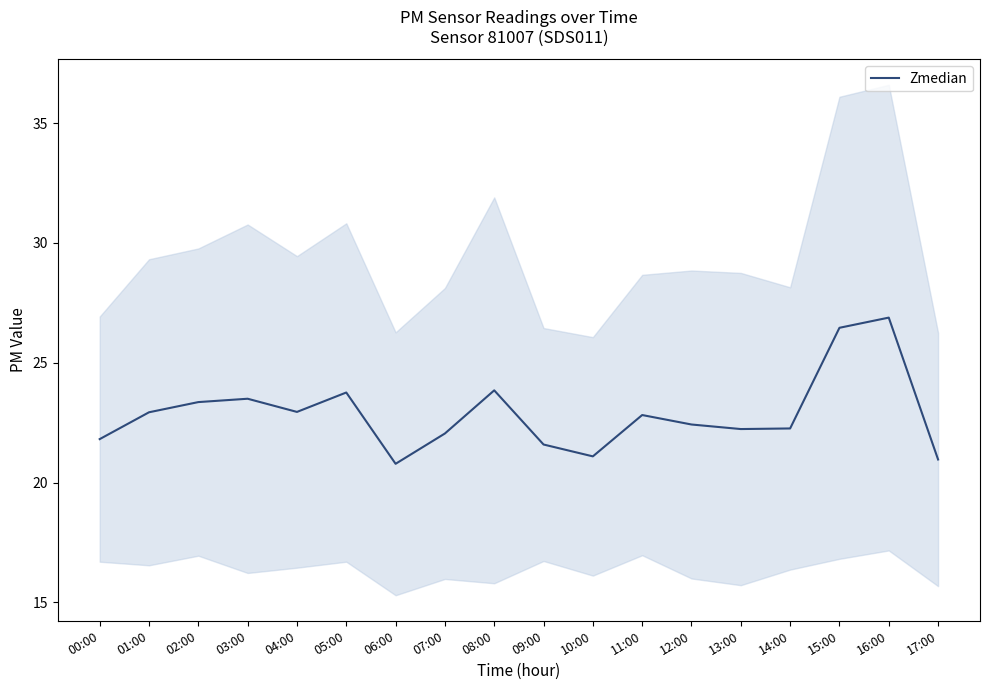

How many data points does each series have?

18